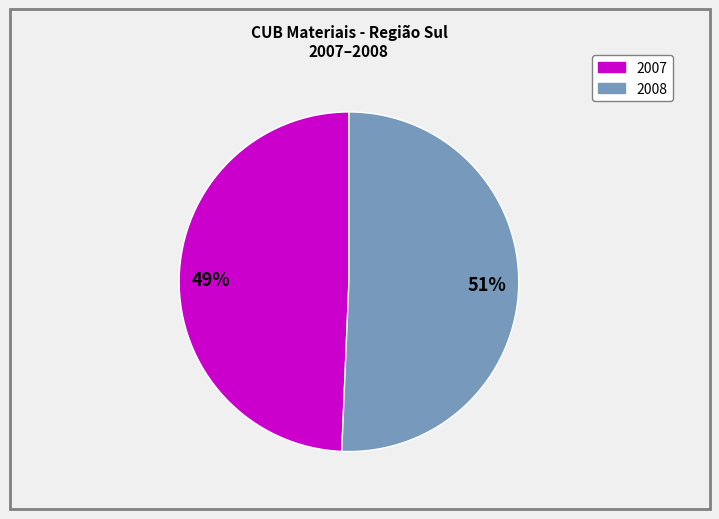

How many slices are in this pie chart?

2